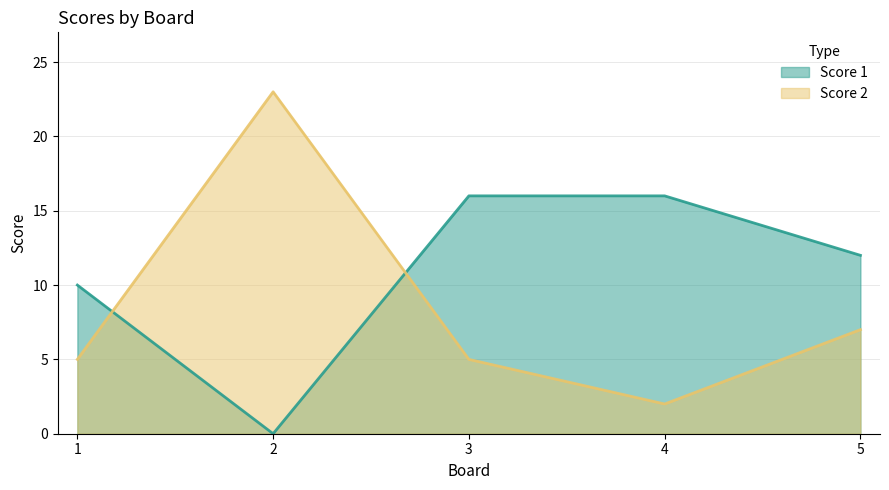

What is the lowest value of the Score 2 series?

2